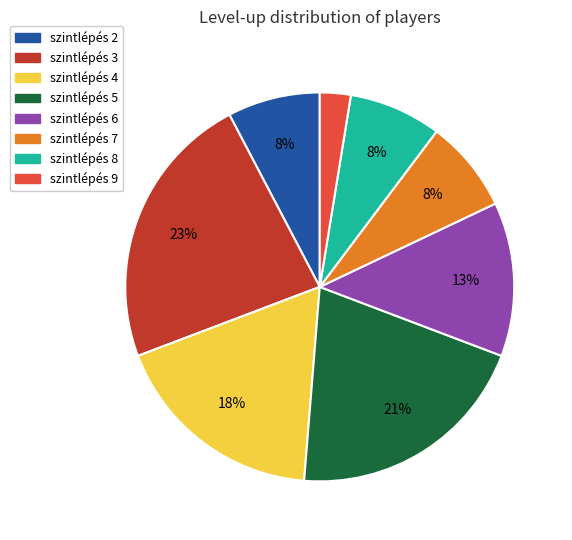

Between szintlépés 9 and szintlépés 3, which is larger?

szintlépés 3